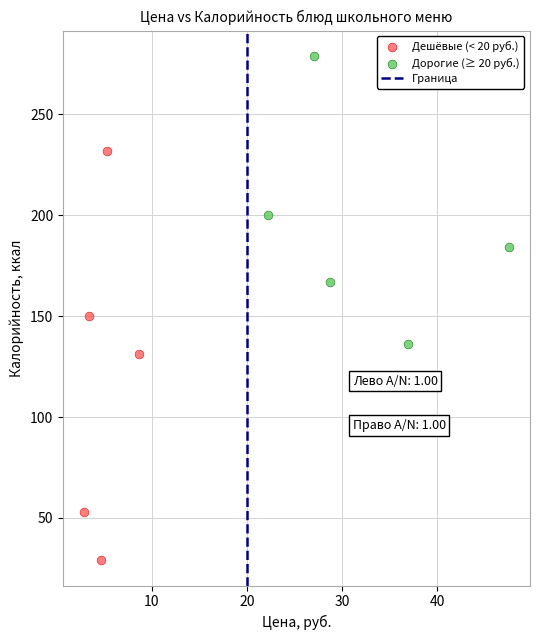

Which series has the widest spread of Y values?

Дешёвые (< 20 руб.)